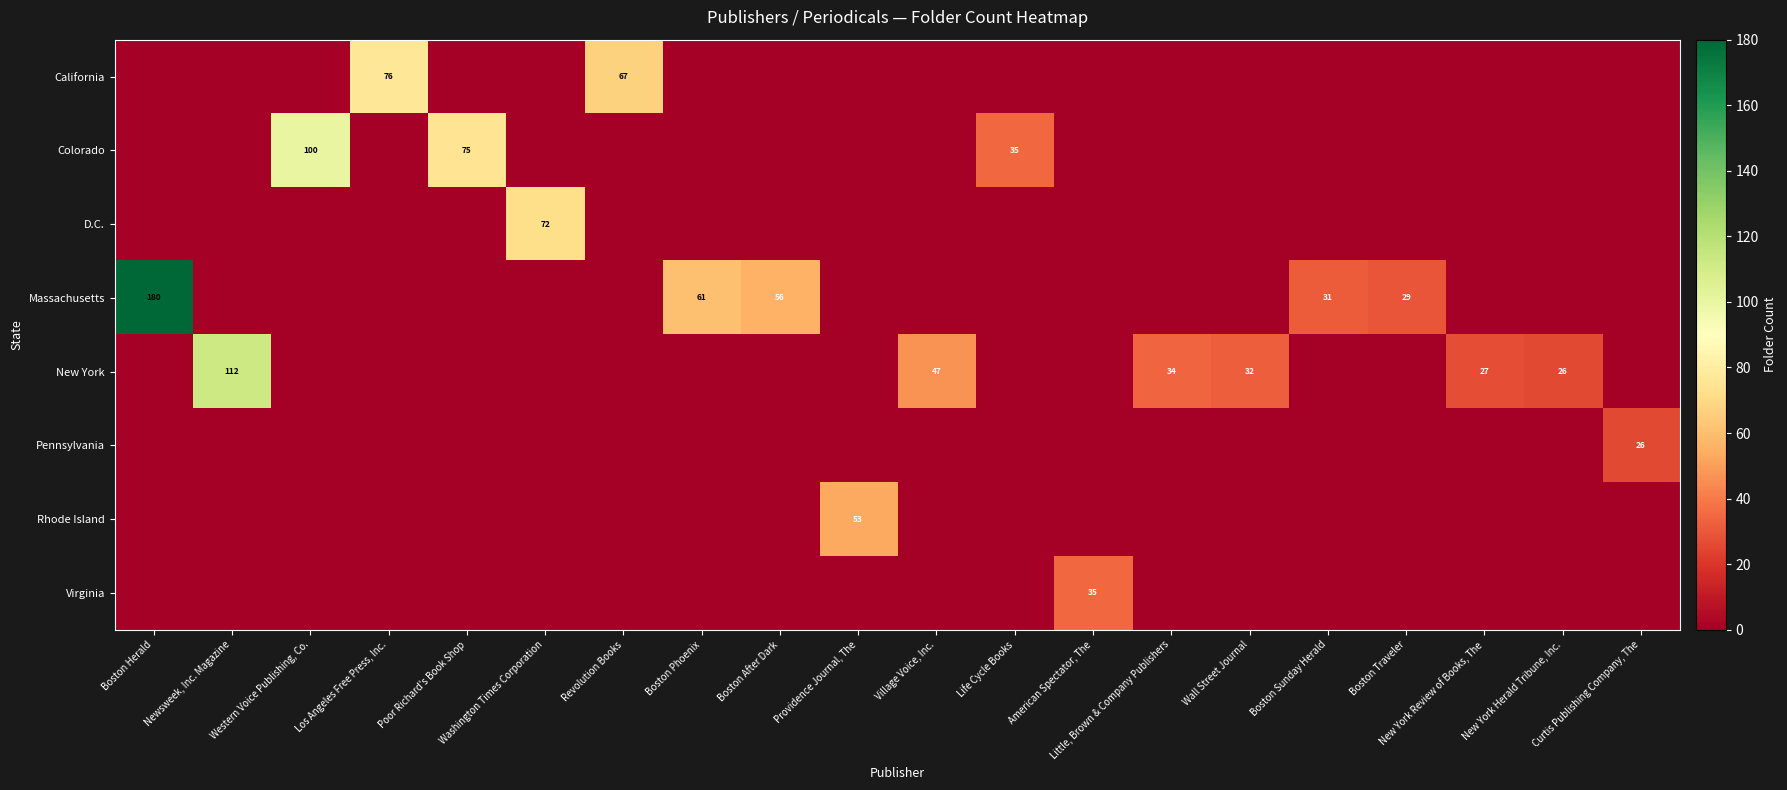

Between Village Voice, Inc. and Wall Street Journal, which is larger?

Village Voice, Inc.